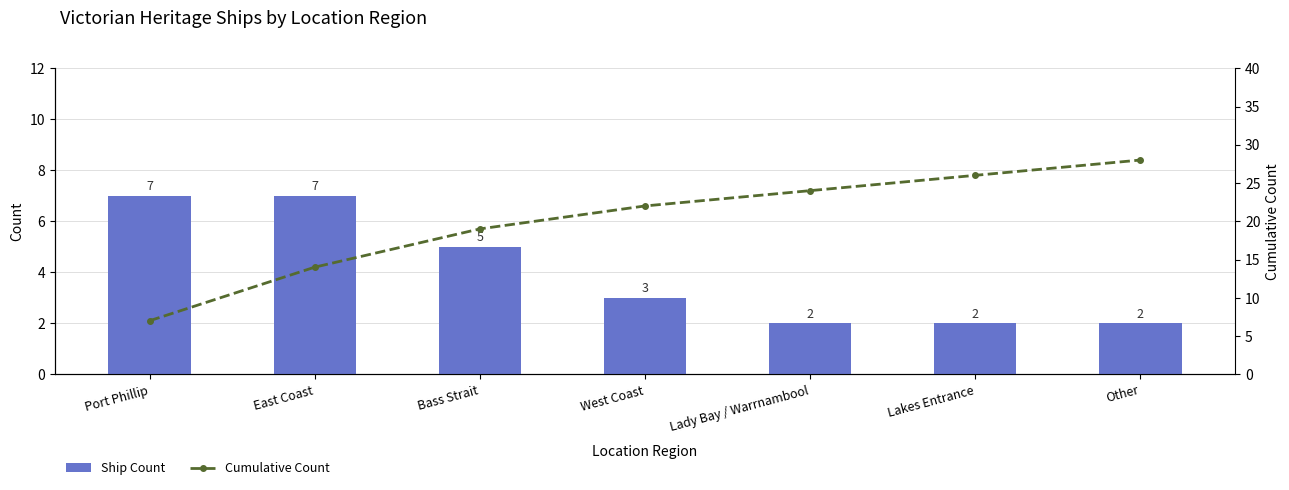

How many groups of bars are there?

7